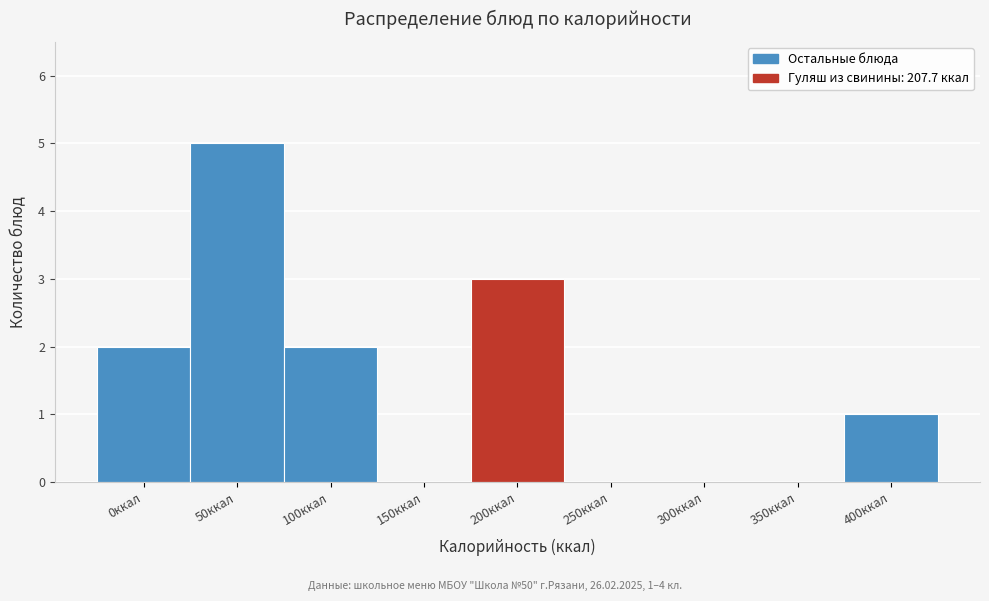

Reading left to right, list all the values displayed in this chart.

0ккал=2	50ккал=5	100ккал=2	150ккал=0	200ккал=3	250ккал=0	300ккал=0	350ккал=0	400ккал=1